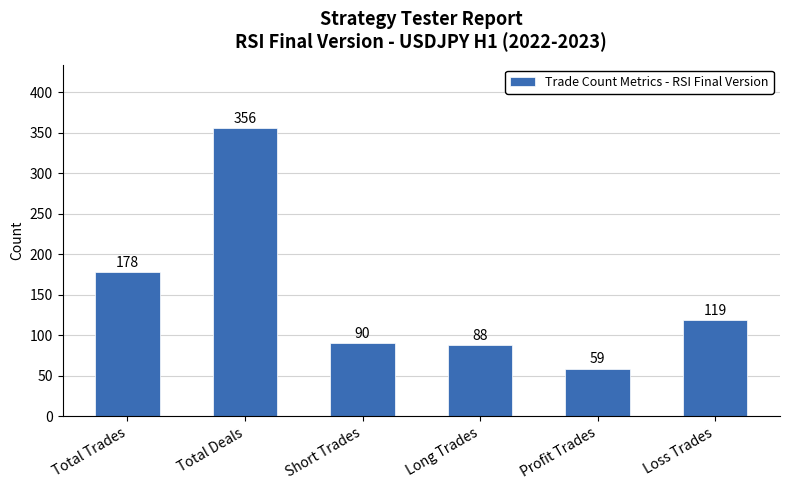

List the labels in order of value, largest first.

Total Deals, Total Trades, Loss Trades, Short Trades, Long Trades, Profit Trades